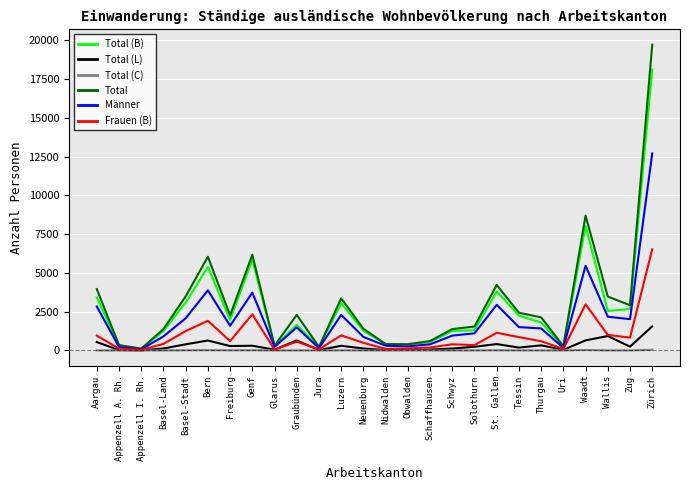

What are all the series names shown in the legend?

Total (B), Total (L), Total (C), Total, Männer, Frauen (B)